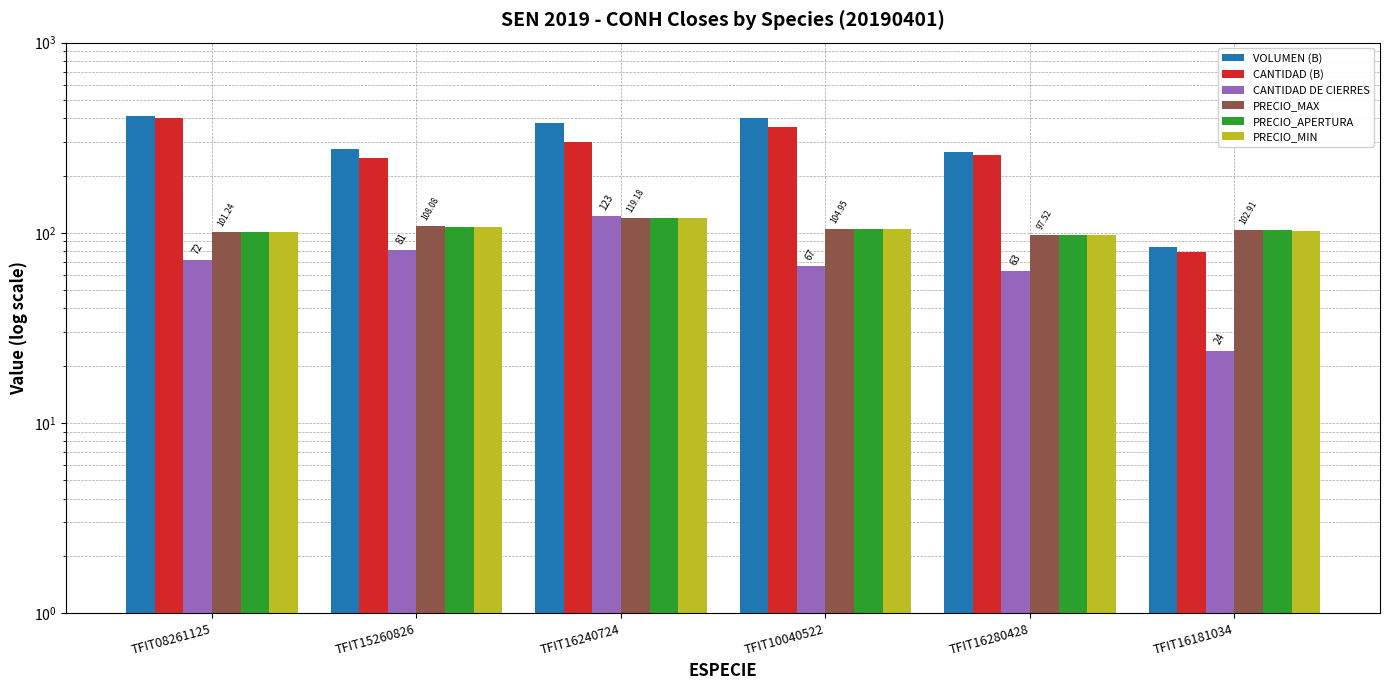

True or false: PRECIO_MIN has a value of 102.6 at TFIT16181034.

True